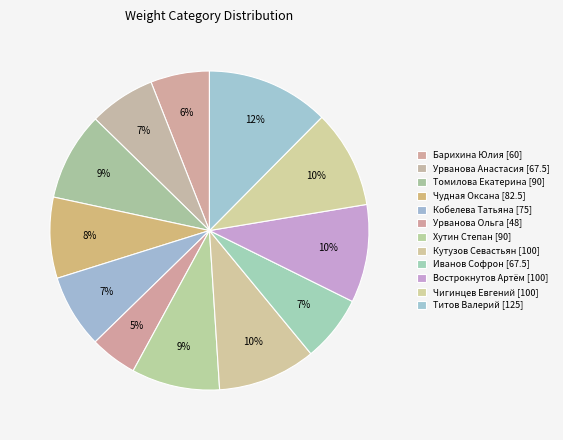

True or false: Чигинцев Евгений [100] accounts for 1% of the total.

False